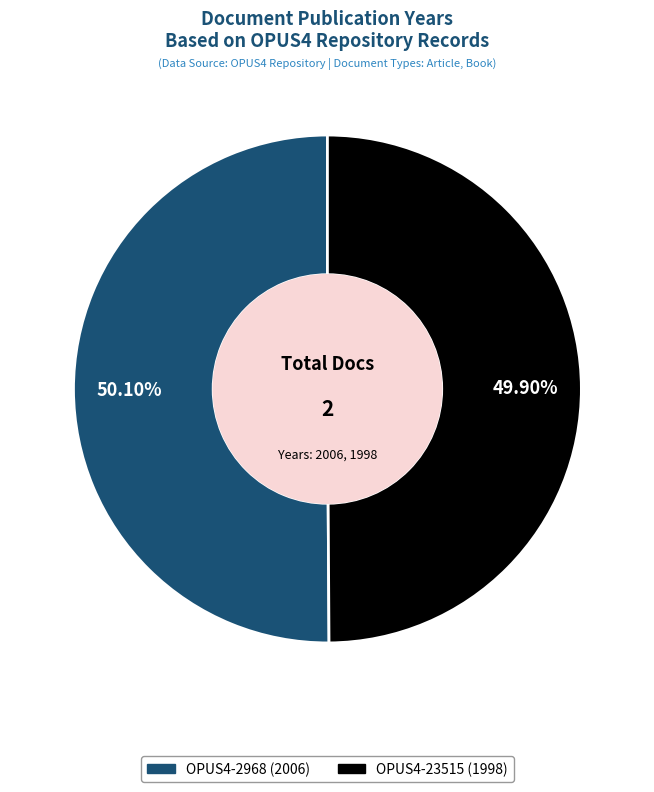

How many slices are in this pie chart?

2